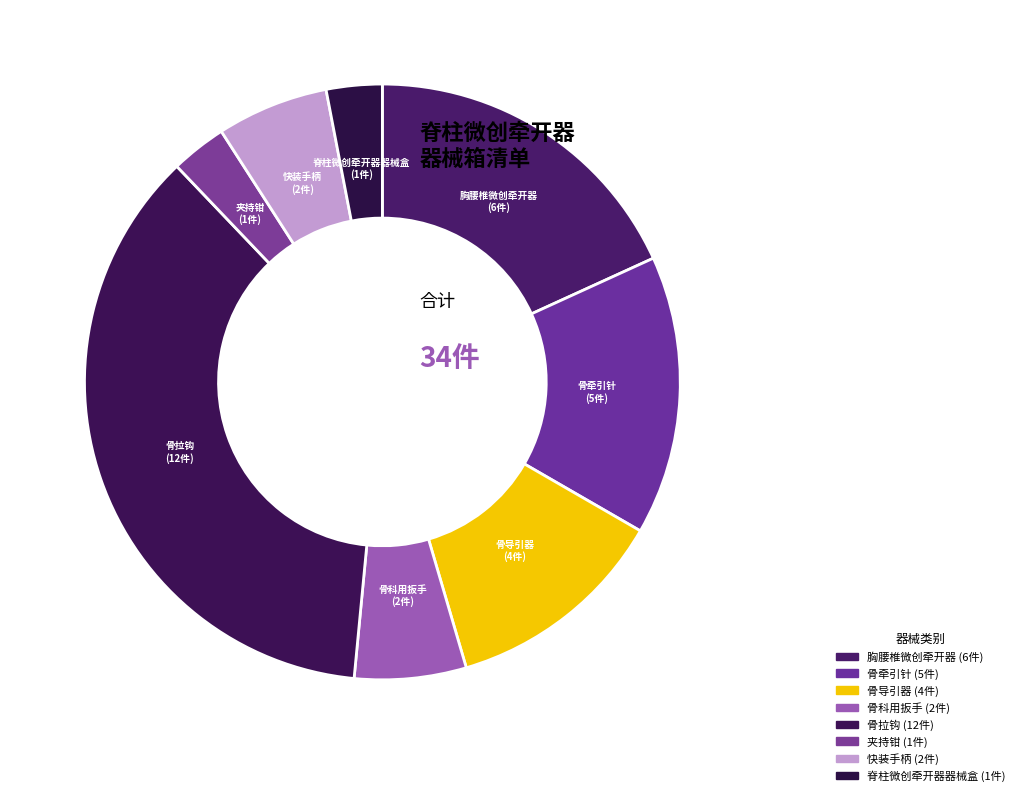

Which has a higher value, 骨牵引针 or 快装手柄?

骨牵引针